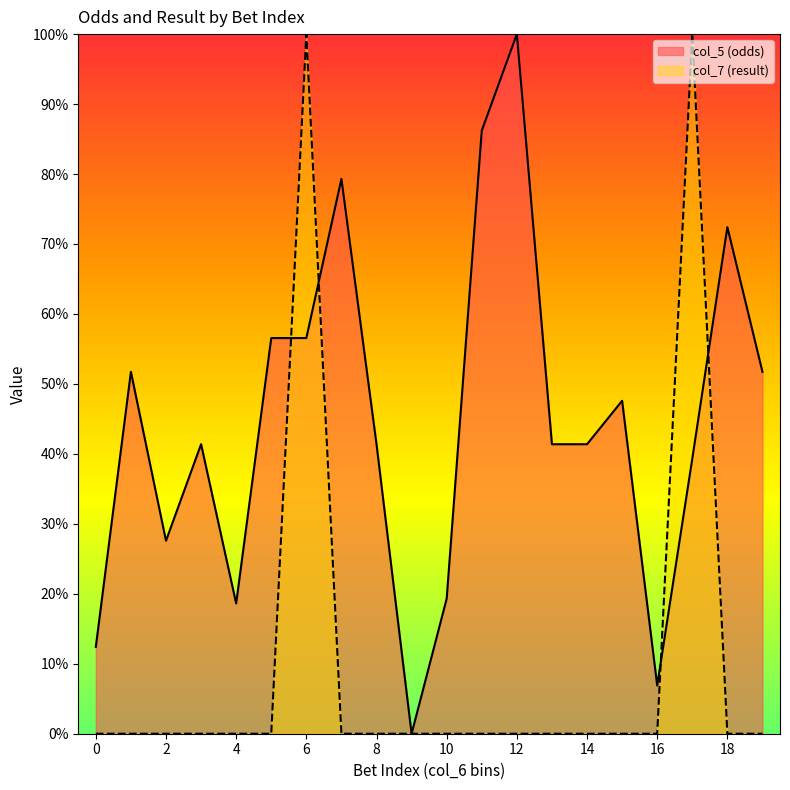

How many lines are shown in the chart?

2